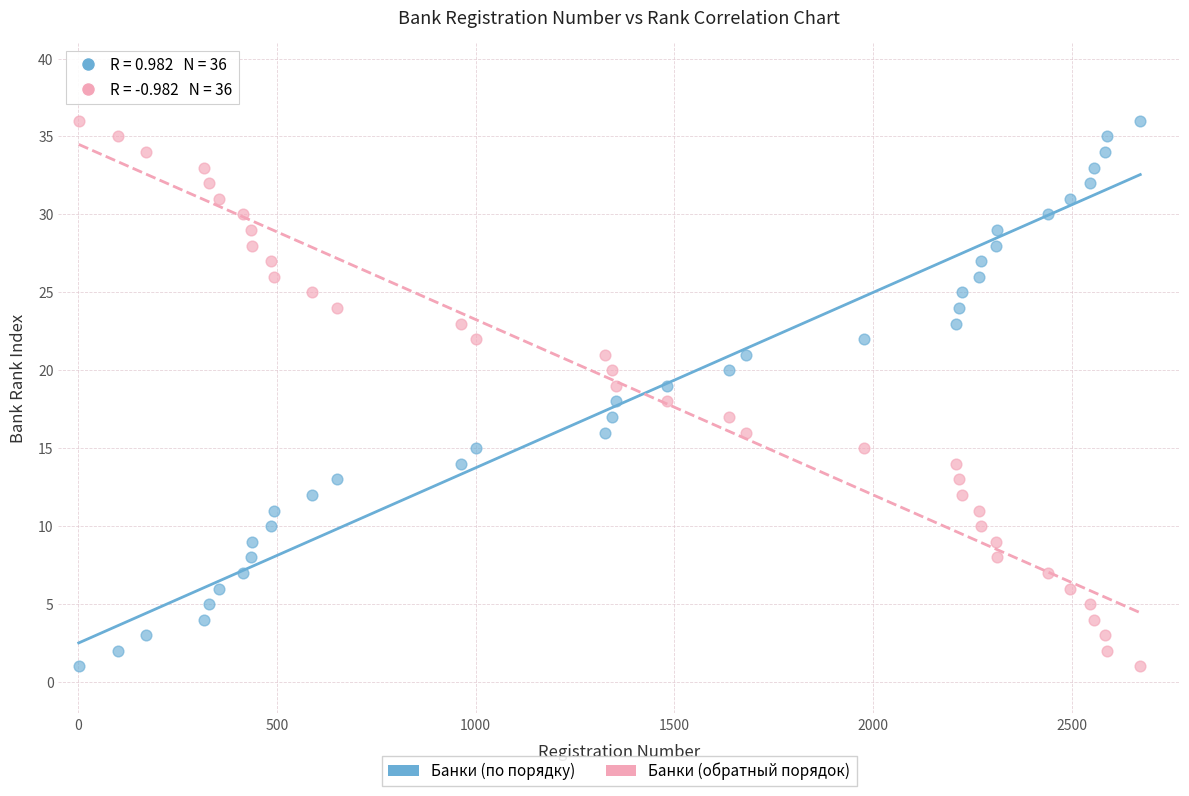

Across all data points, what is the range of X values (max minus min)?

2672